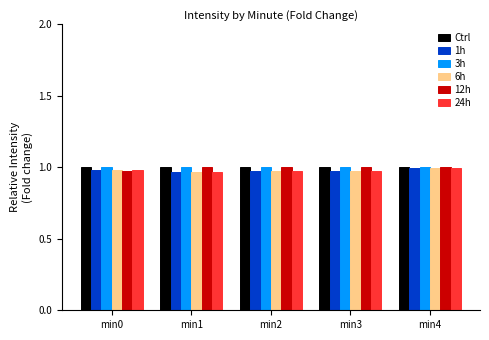

What is the sum of the 3h values at min1 and min0?

2.0